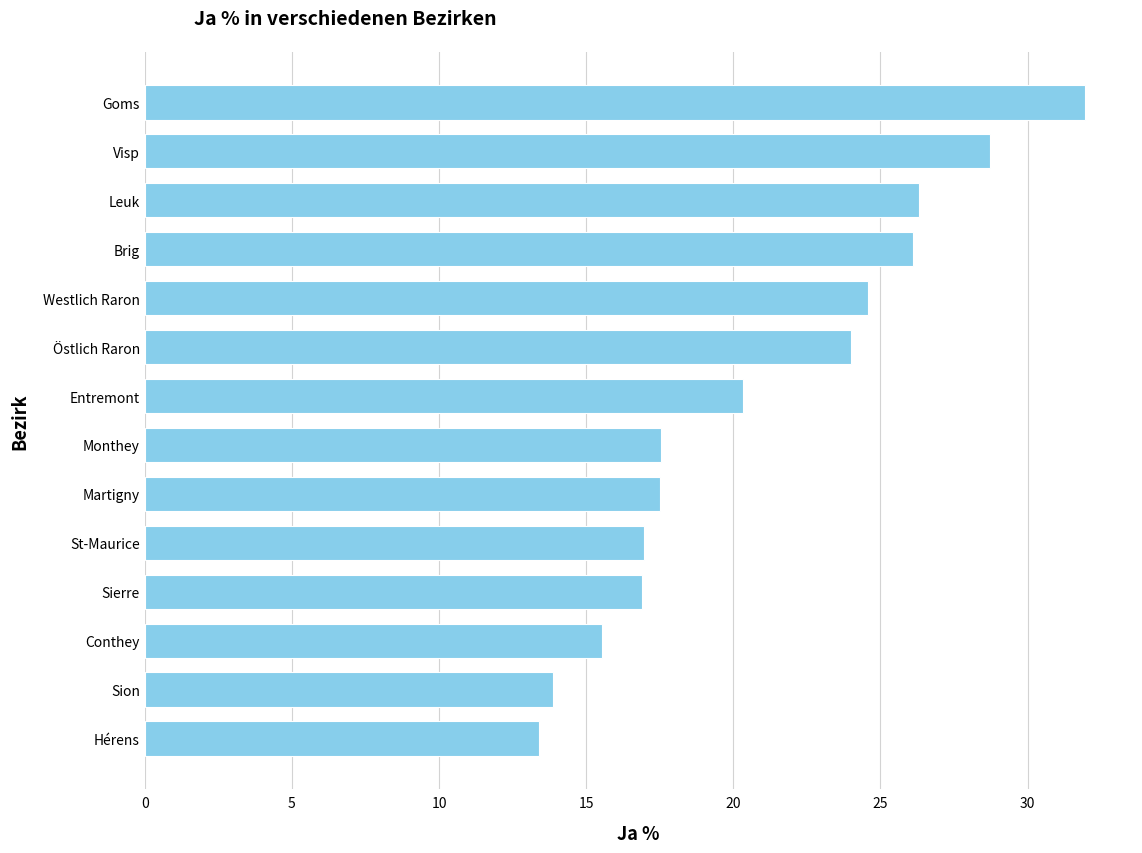

What value does the data have at Entremont?

20.3